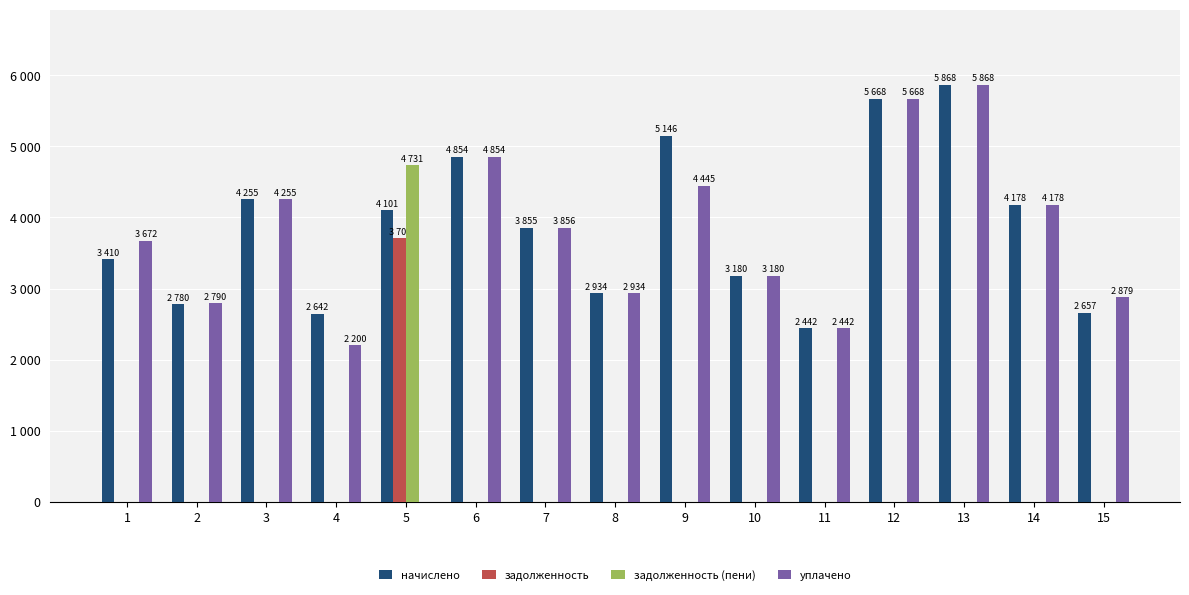

What is the sum of the начислено values at 2 and 13?

8647.7